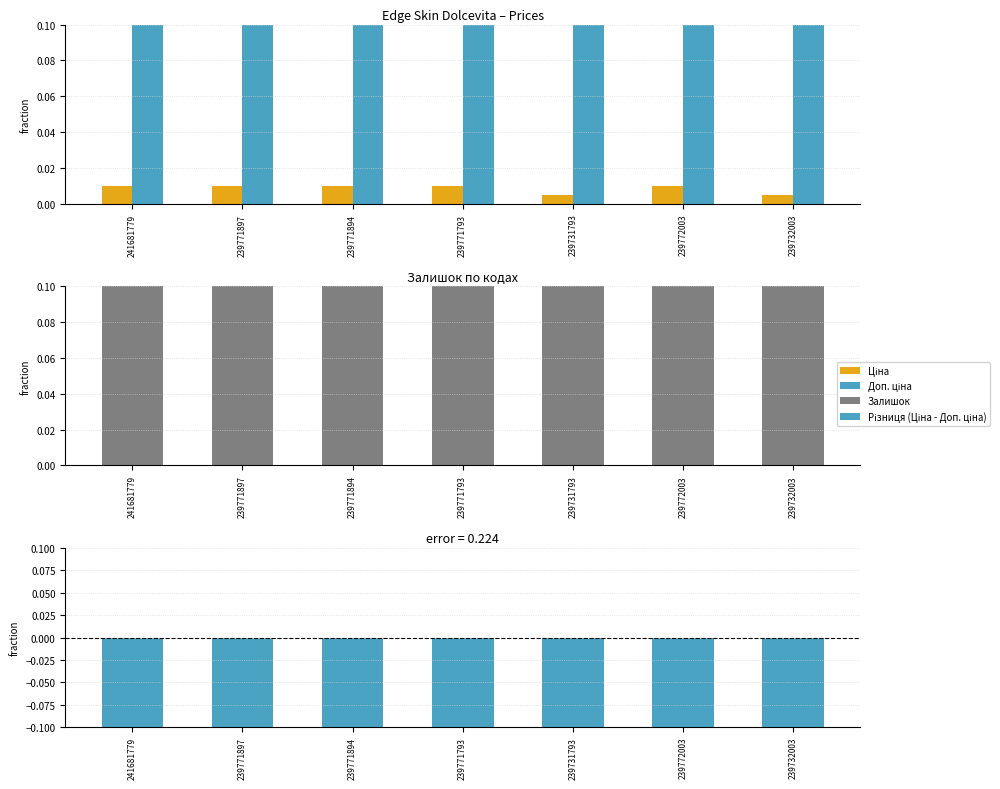

Rank the series by their average value, from lowest to highest.

Різниця (Ціна - Доп. ціна), Ціна, Залишок, Доп. ціна